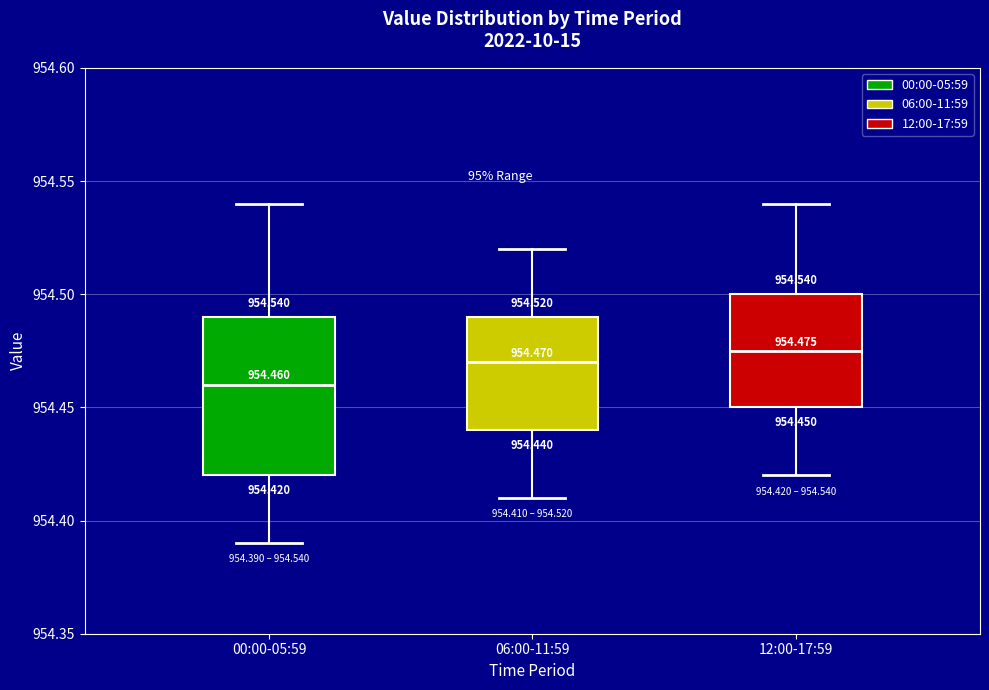

Which box has the lowest median line?

00:00-05:59